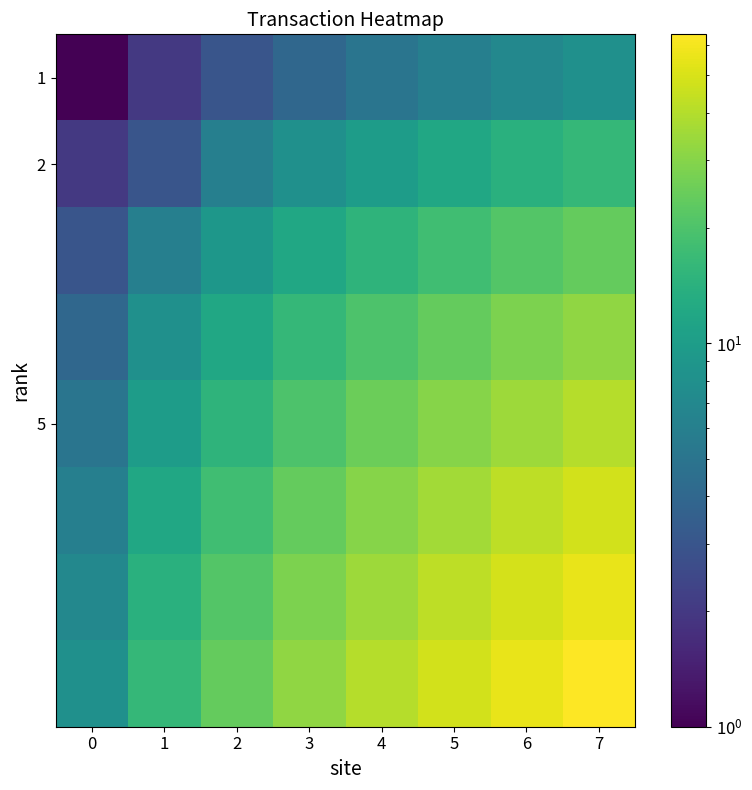

What is the difference between the highest and lowest values at 4?

35